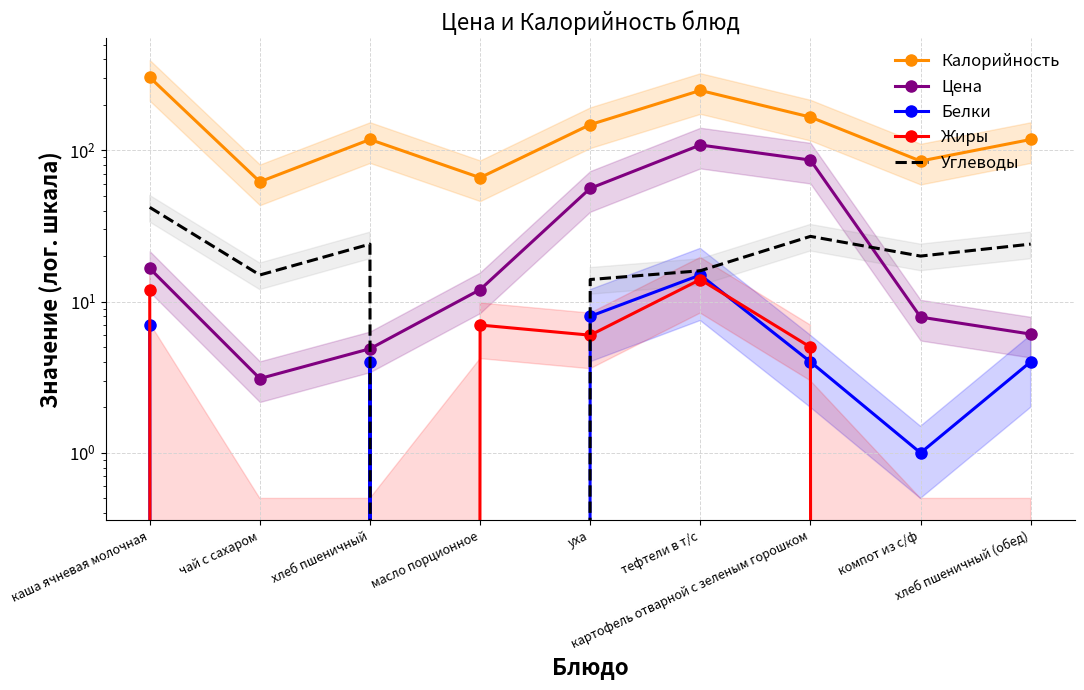

What position from the right is компот из с/ф?

2